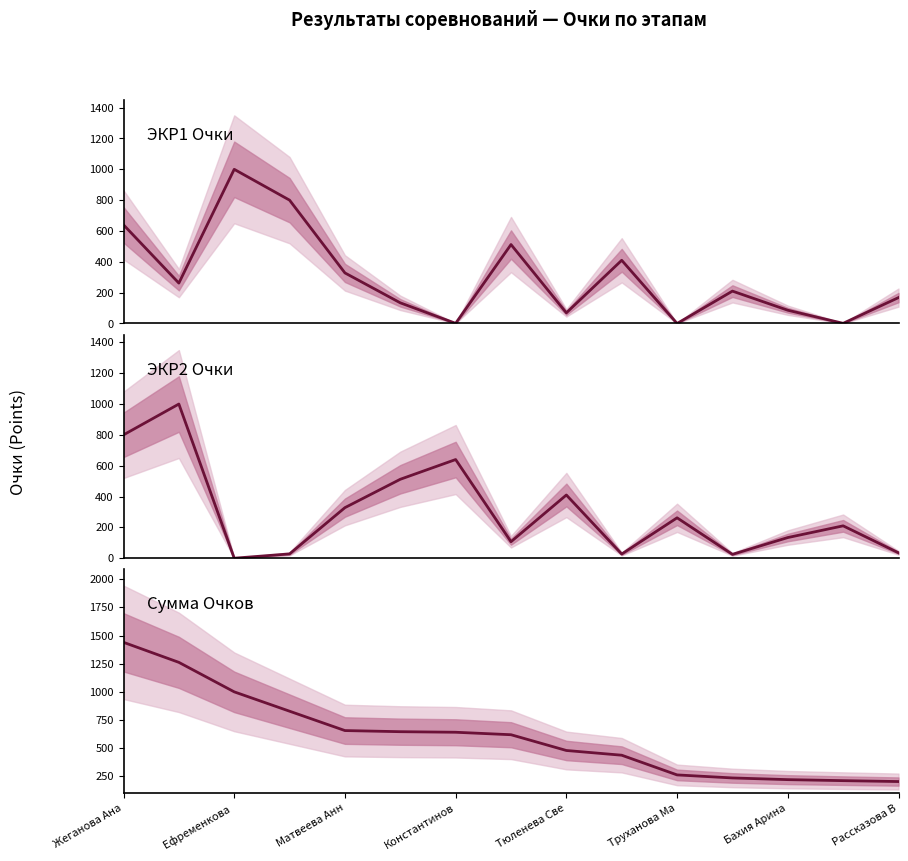

At which label does ЭКР2 Очки first exceed 210?

Жеганова Ана